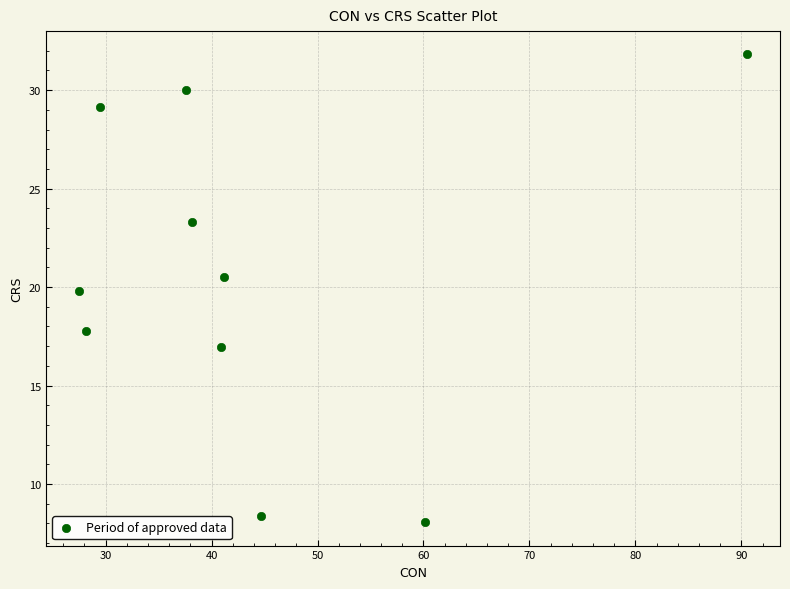

What Y value in the scatter plot is closest to 19?

19.8